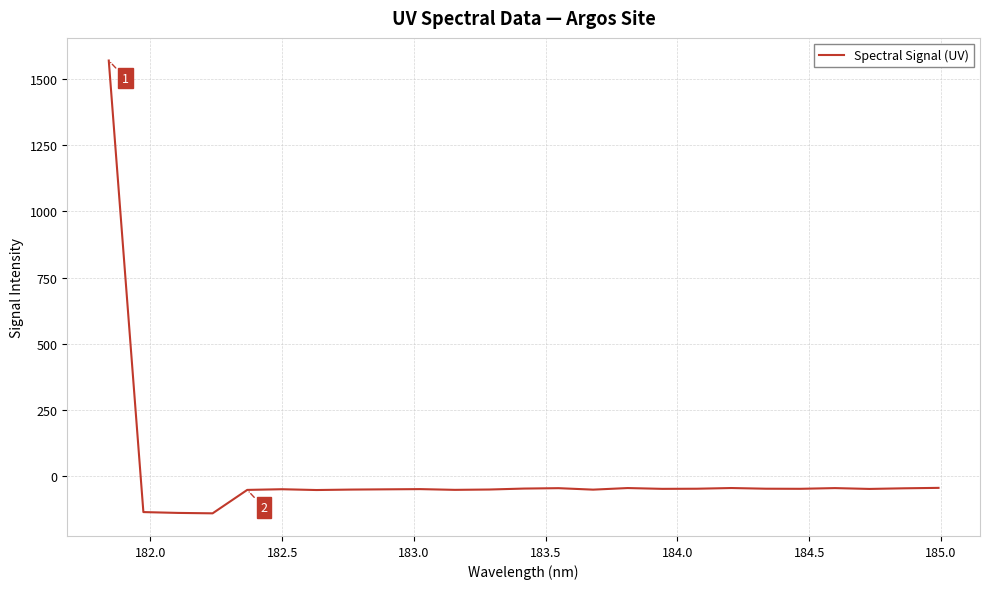

What is the greatest value displayed?

1569.6